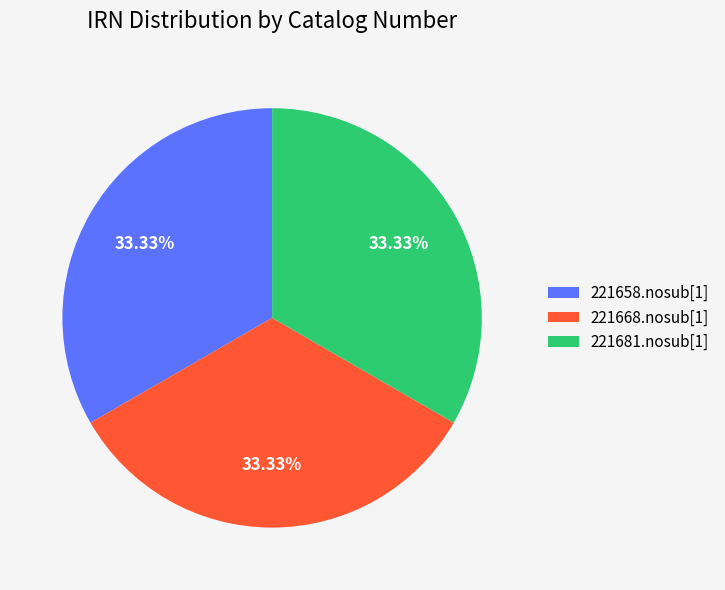

What is the total percentage of 221681.nosub[1] and 221668.nosub[1]?

66.7%